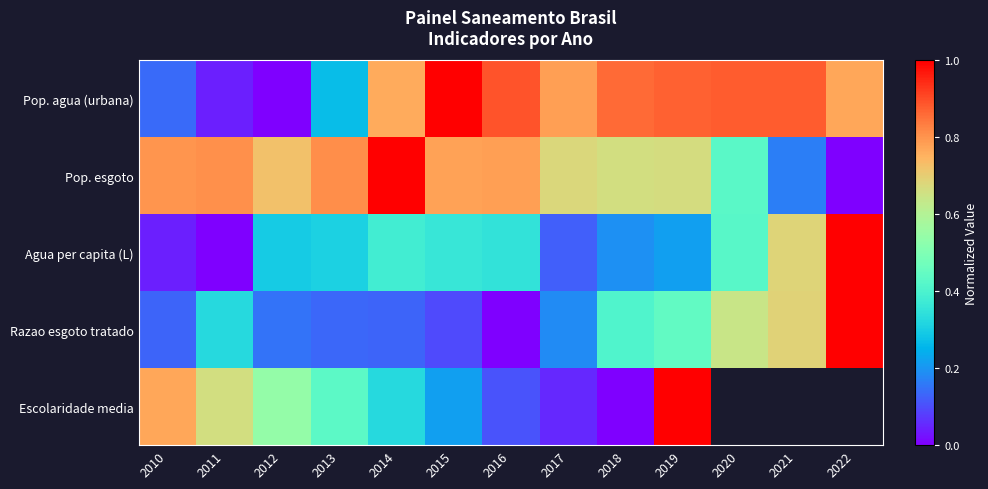

True or false: Escolaridade media has a value of 0.2 at 2015.

True